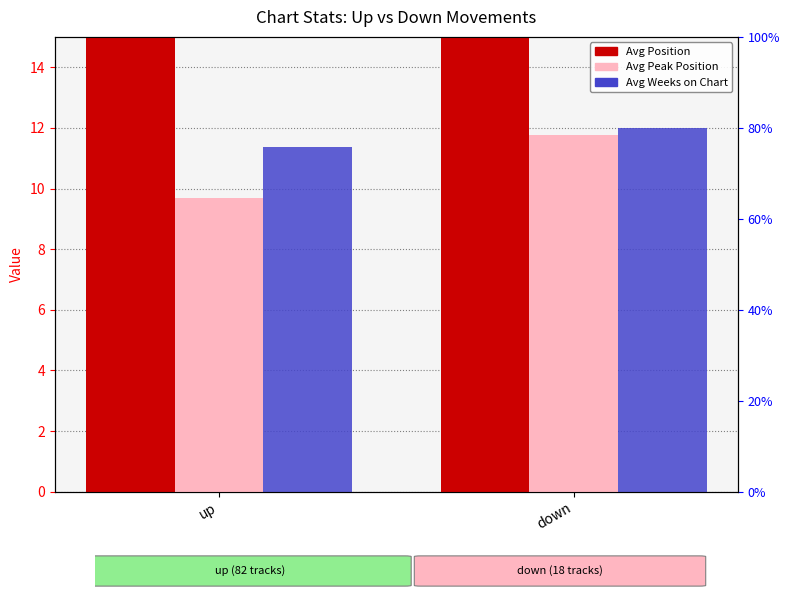

How many values in the Avg Peak Position series exceed 11?

1